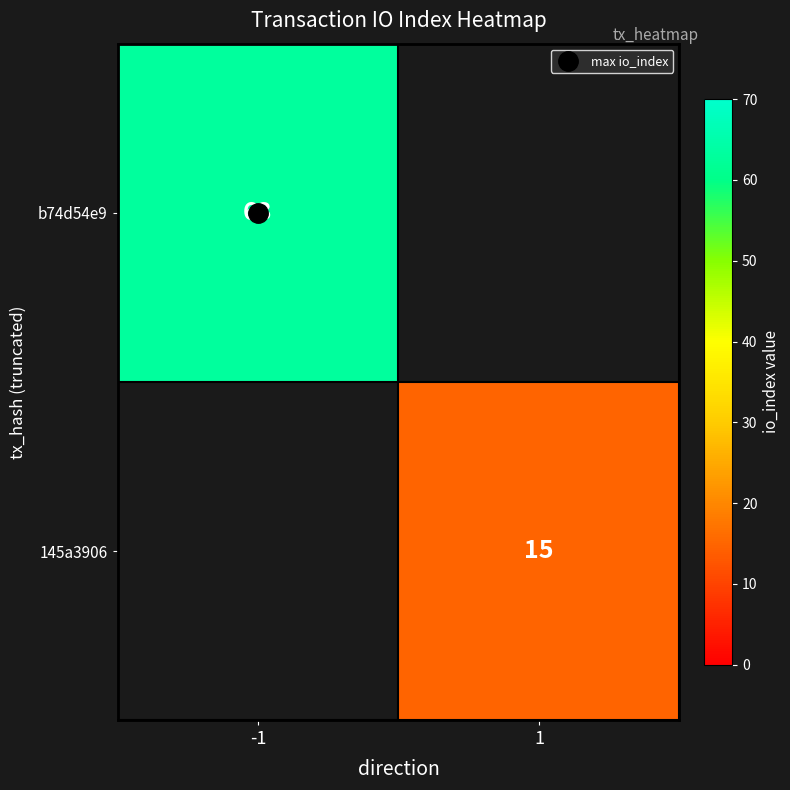

Which series changed the most between -1 and 1?

b74d54e9